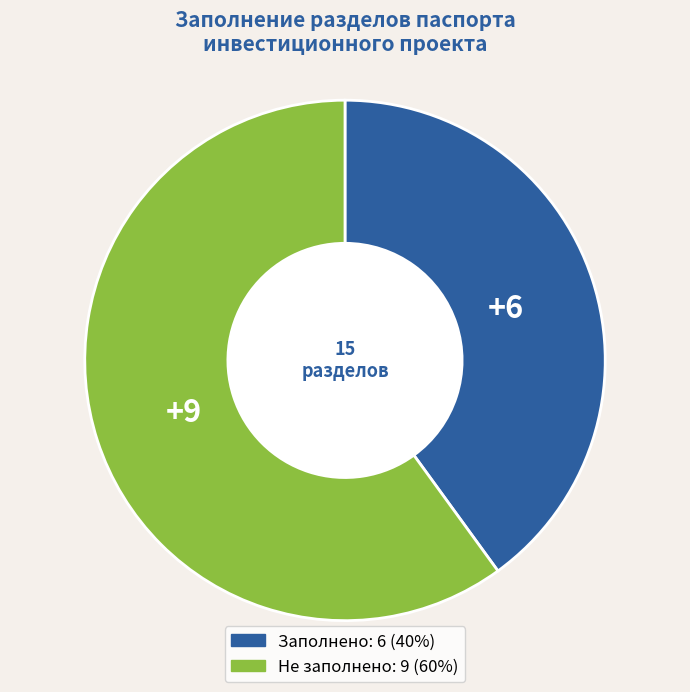

Does any single category account for the majority?

Yes